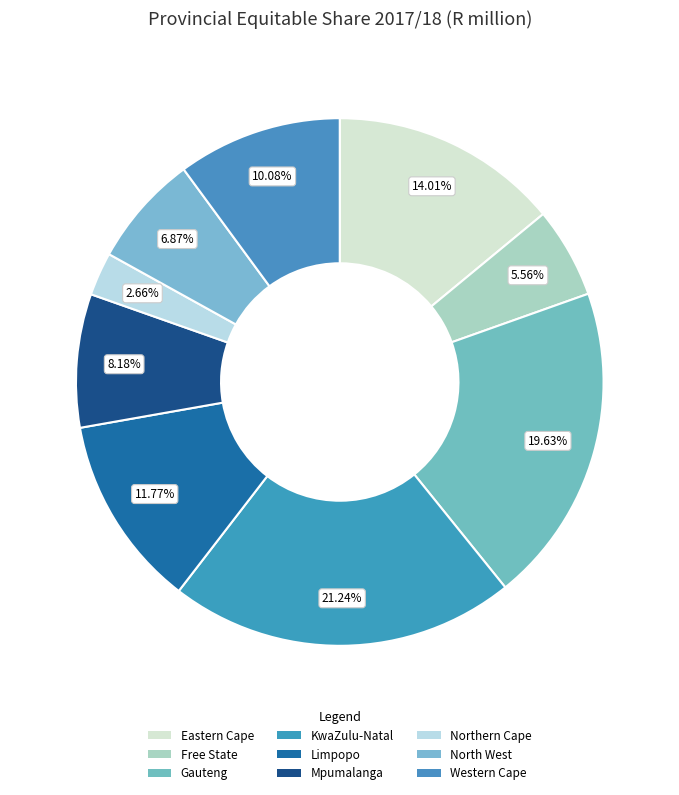

How many segments does this pie chart have?

9